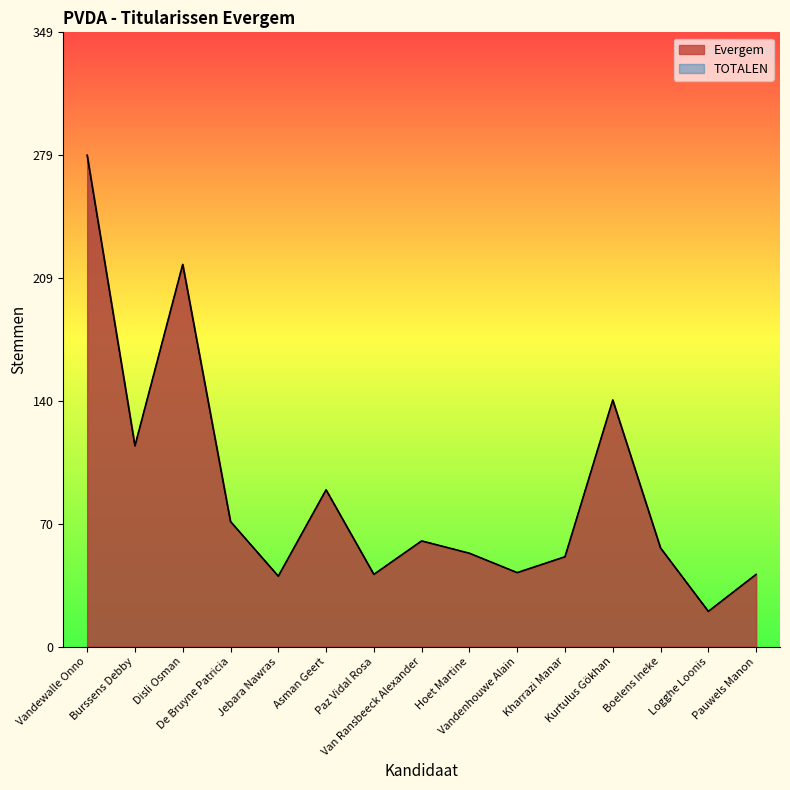

The value of TOTALEN at Vandenhouwe Alain is 42. True or false?

True